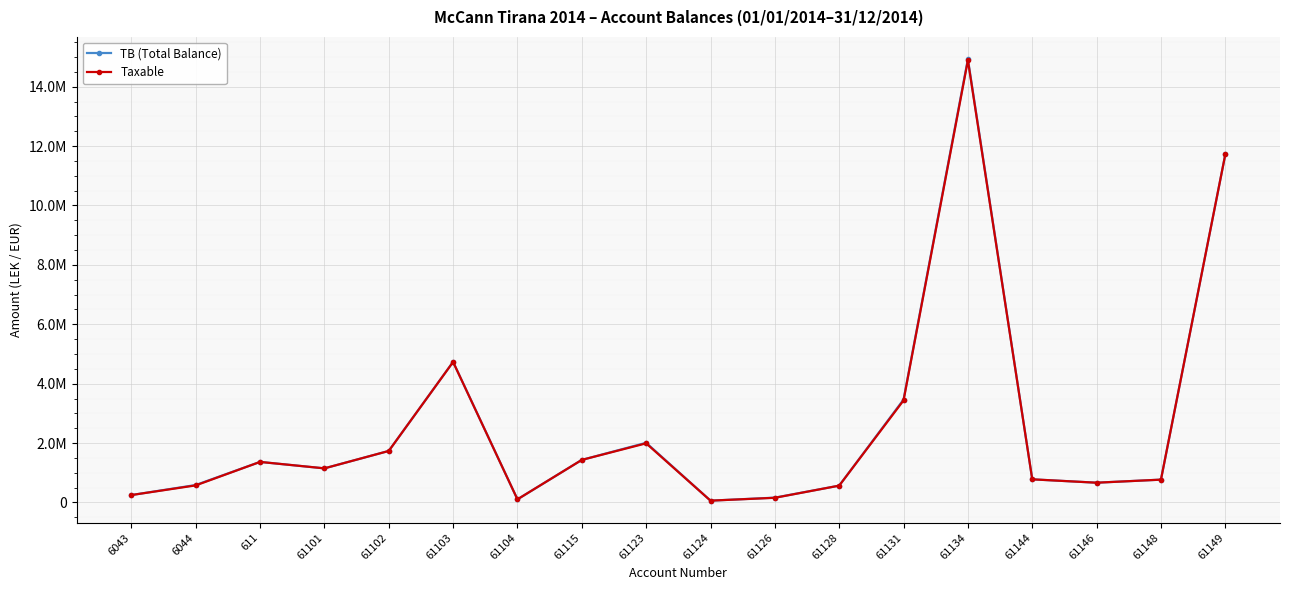

What are all the series names shown in the legend?

TB (Total Balance), Taxable